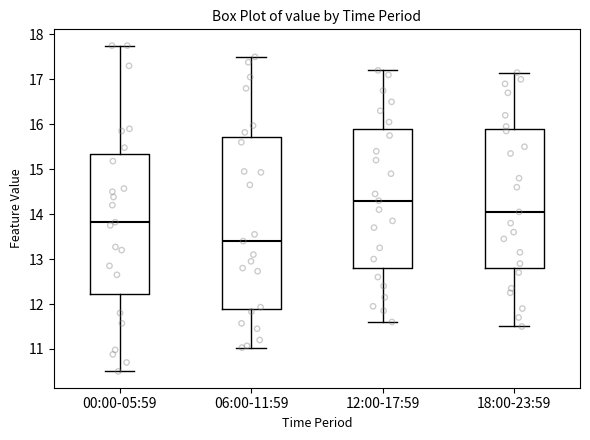

Reading left to right, transcribe this box plot: for each box, give where its median line is, the range the box spans, and where its two whiskers end, as read against the y-axis. The values are not printed on the chart, so give them approximately, as read against the axis.

00:00-05:59: median 13.8, box 12.2 to 15.3, whiskers 10.5 to 17.8
06:00-11:59: median 13.4, box 11.9 to 15.7, whiskers 11.0 to 17.5
12:00-17:59: median 14.3, box 12.8 to 15.9, whiskers 11.6 to 17.2
18:00-23:59: median 14.1, box 12.8 to 15.9, whiskers 11.5 to 17.2